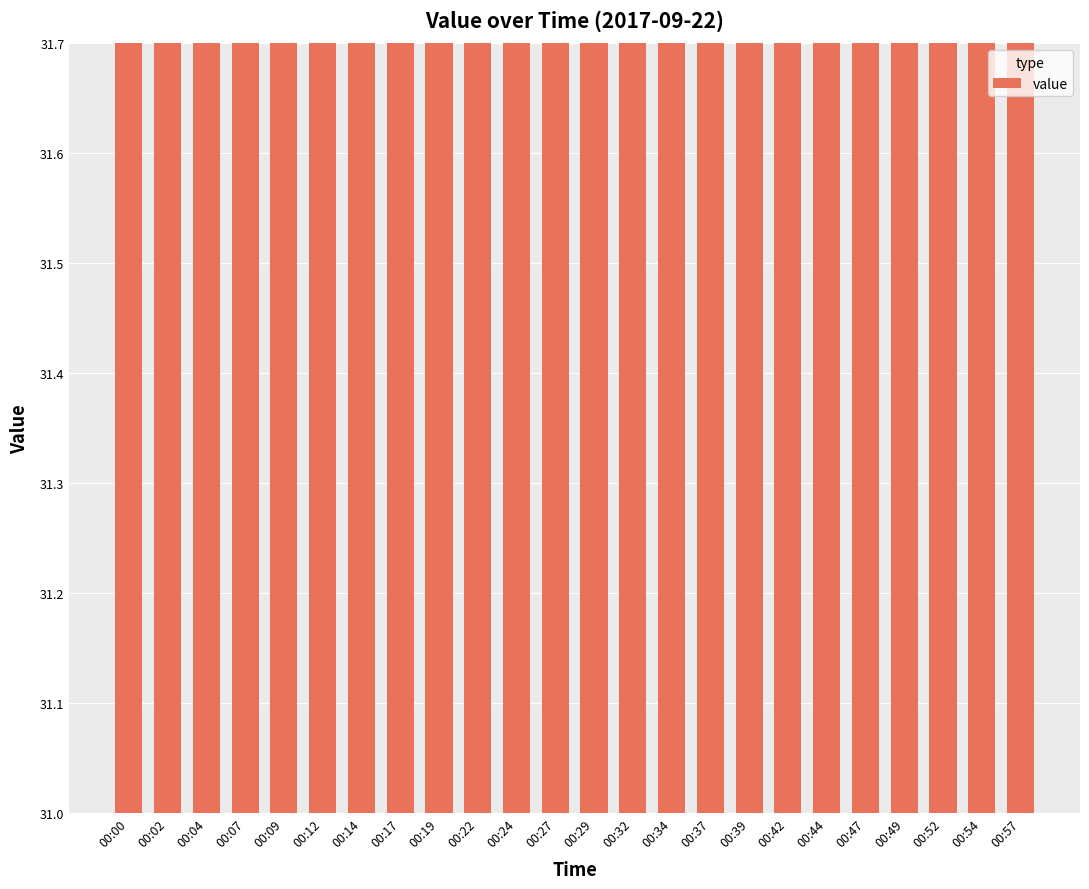

List the labels in order of value, smallest first.

00:42, 00:44, 00:47, 00:49, 00:54, 00:57, 00:29, 00:32, 00:37, 00:39, 00:52, 00:00, 00:04, 00:07, 00:22, 00:24, 00:27, 00:34, 00:02, 00:09, 00:12, 00:14, 00:17, 00:19